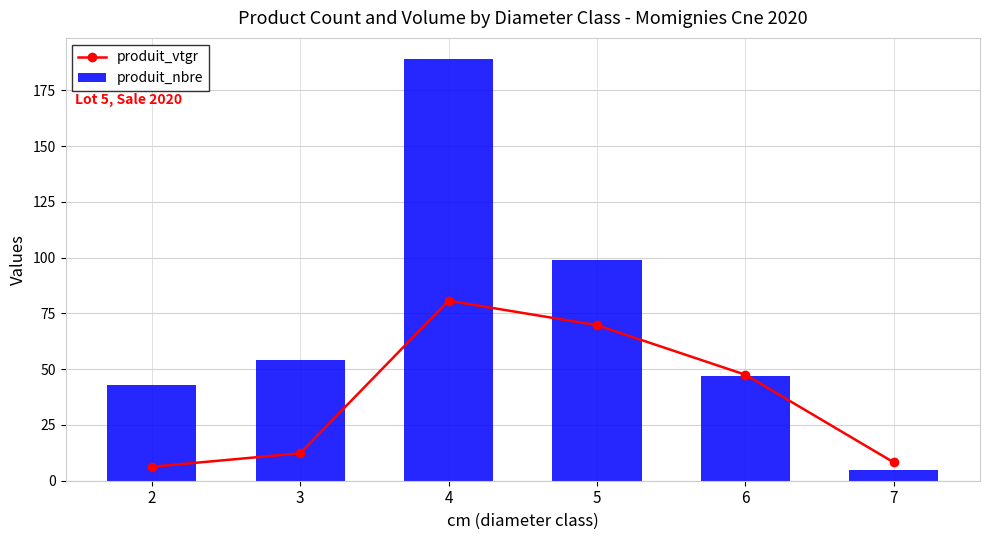

What is the difference between the produit_vtgr values at 5 and 4?

11.0